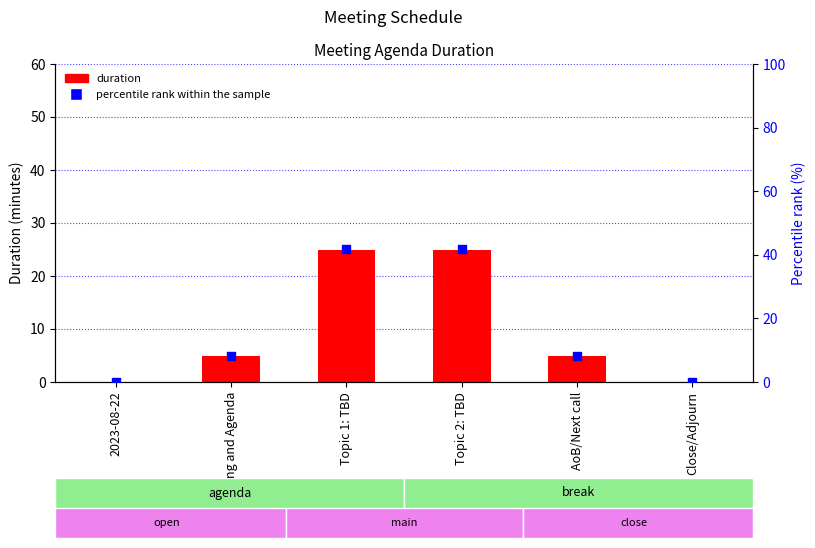

What are all the series names shown in the legend?

duration, percentile rank within the sample